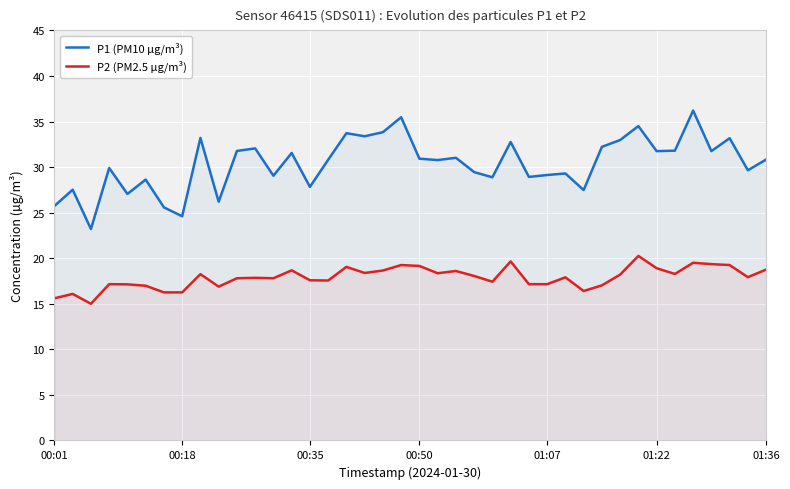

What is the spread (max minus min) of values at 22?

12.4